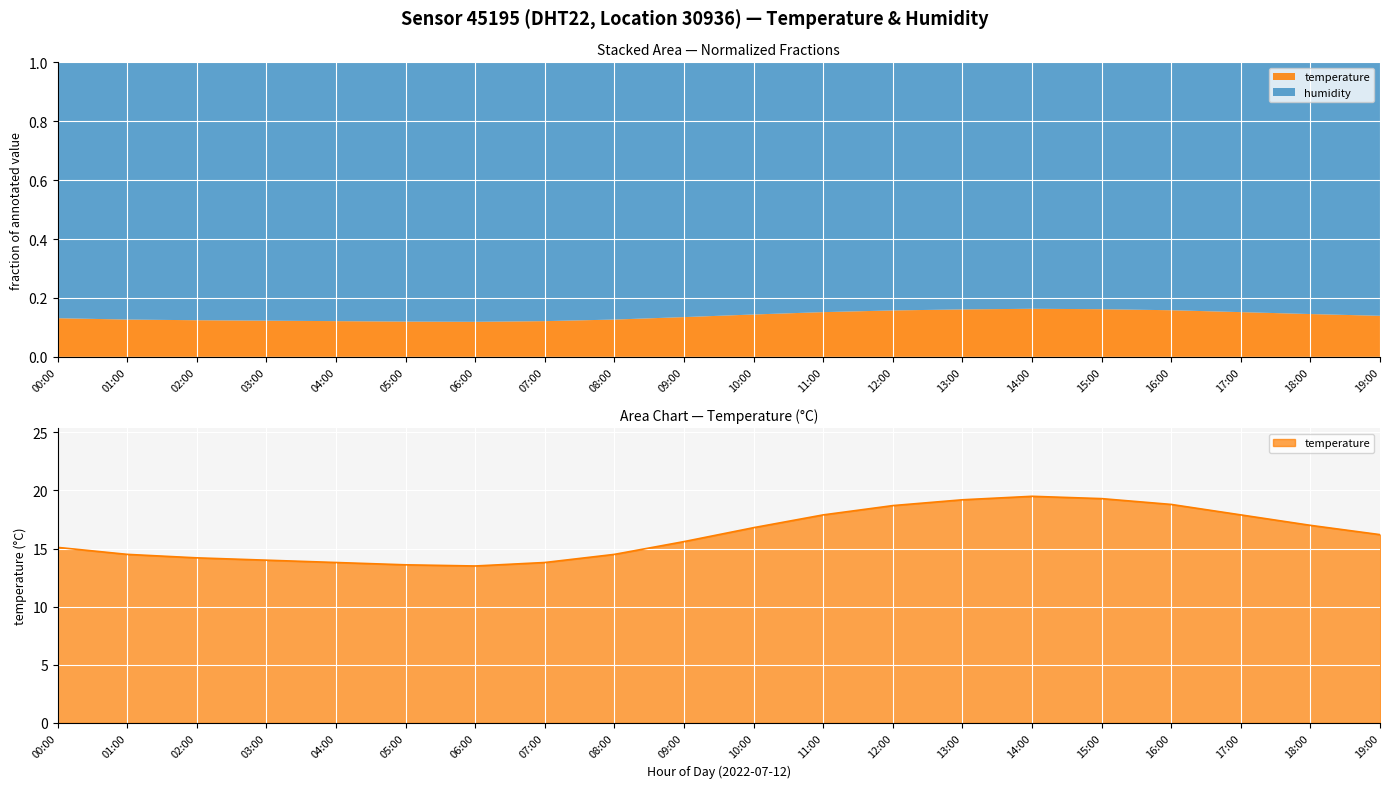

How many lines are shown in the chart?

1